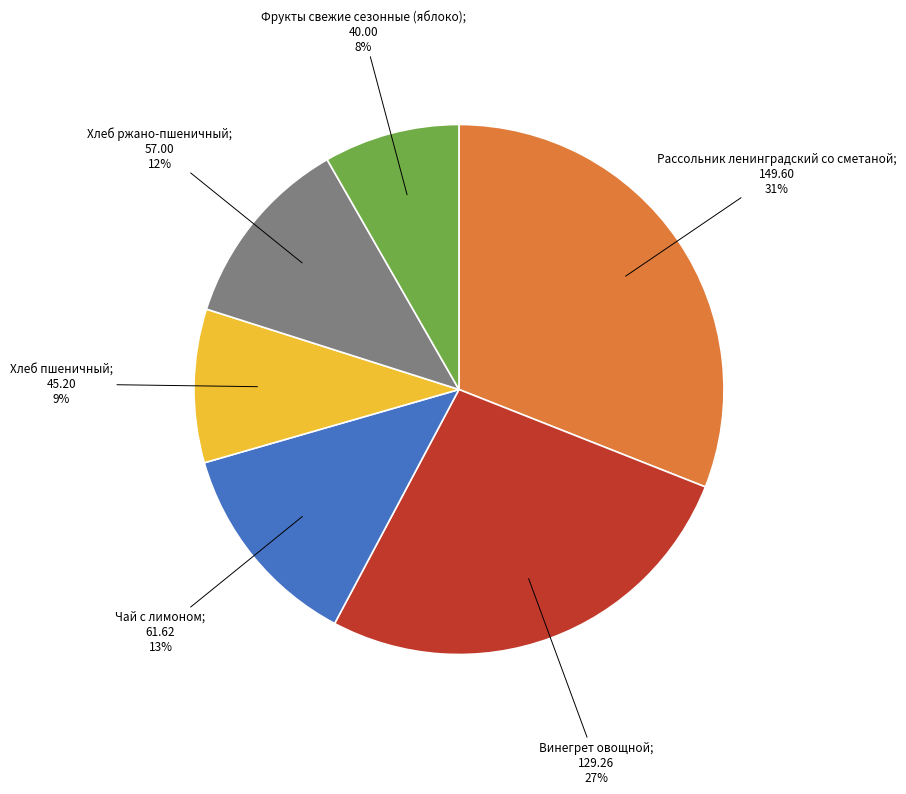

To the nearest percent, what is the difference between the largest and smallest slice percentages?

23%